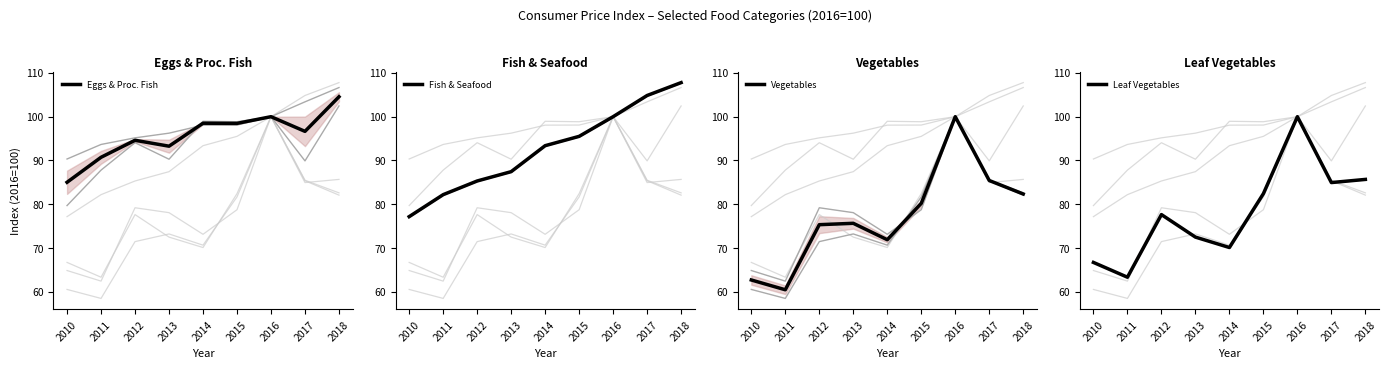

Reading left to right, transcribe all the data shown in this chart.

Eggs & Proc. Fish: 2010=85.0	2011=90.7	2012=94.6	2013=93.3	2014=98.5	2015=98.5	2016=100.0	2017=96.7	2018=104.6
Fish & Seafood: 2010=77.2	2011=82.2	2012=85.3	2013=87.5	2014=93.4	2015=95.5	2016=100.0	2017=104.8	2018=107.8
Vegetables: 2010=62.7	2011=60.5	2012=75.3	2013=75.7	2014=71.9	2015=80.2	2016=100.0	2017=85.4	2018=82.3
Leaf Vegetables: 2010=66.7	2011=63.4	2012=77.7	2013=72.5	2014=70.1	2015=82.4	2016=100.0	2017=85.0	2018=85.7